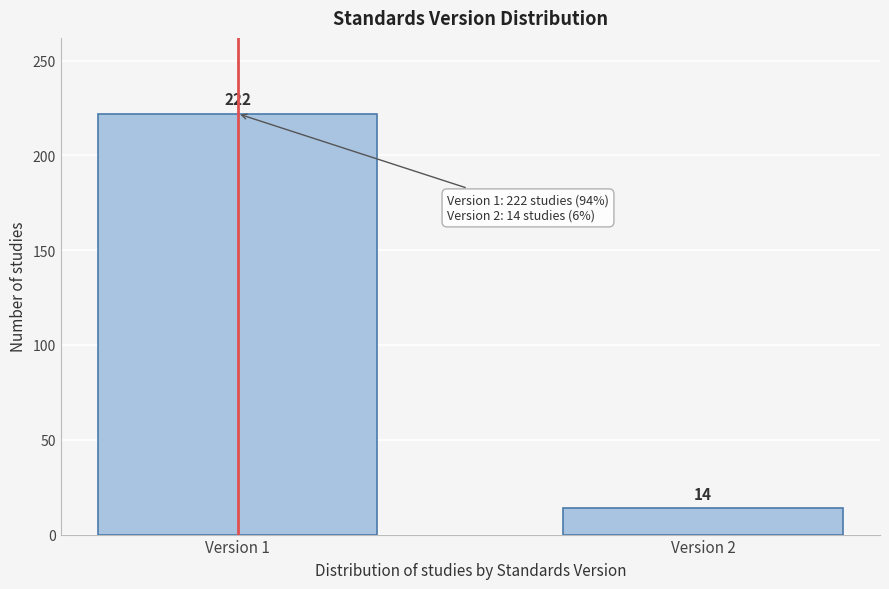

Reading left to right, transcribe all the data shown in this chart.

222	14